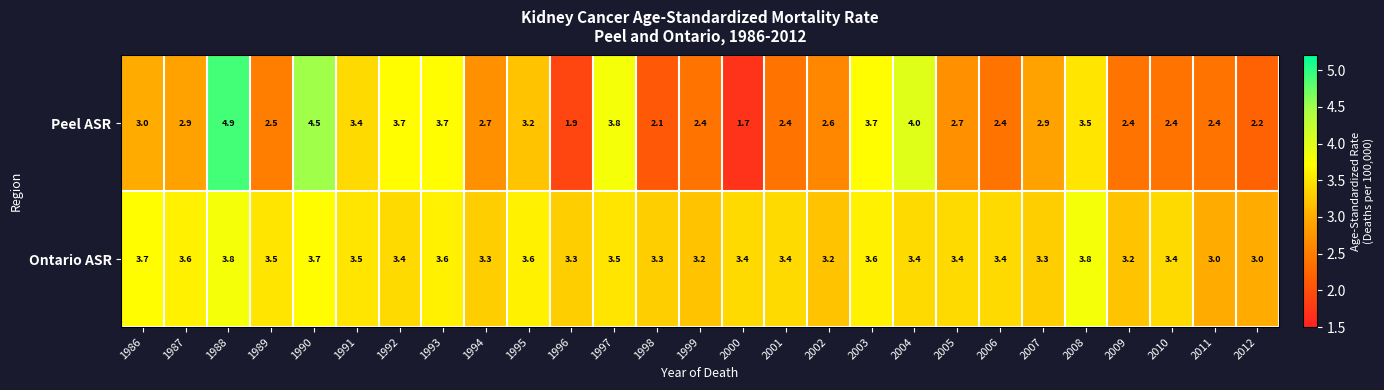

Is it true that Ontario ASR equals 6.2 at 2008?

False